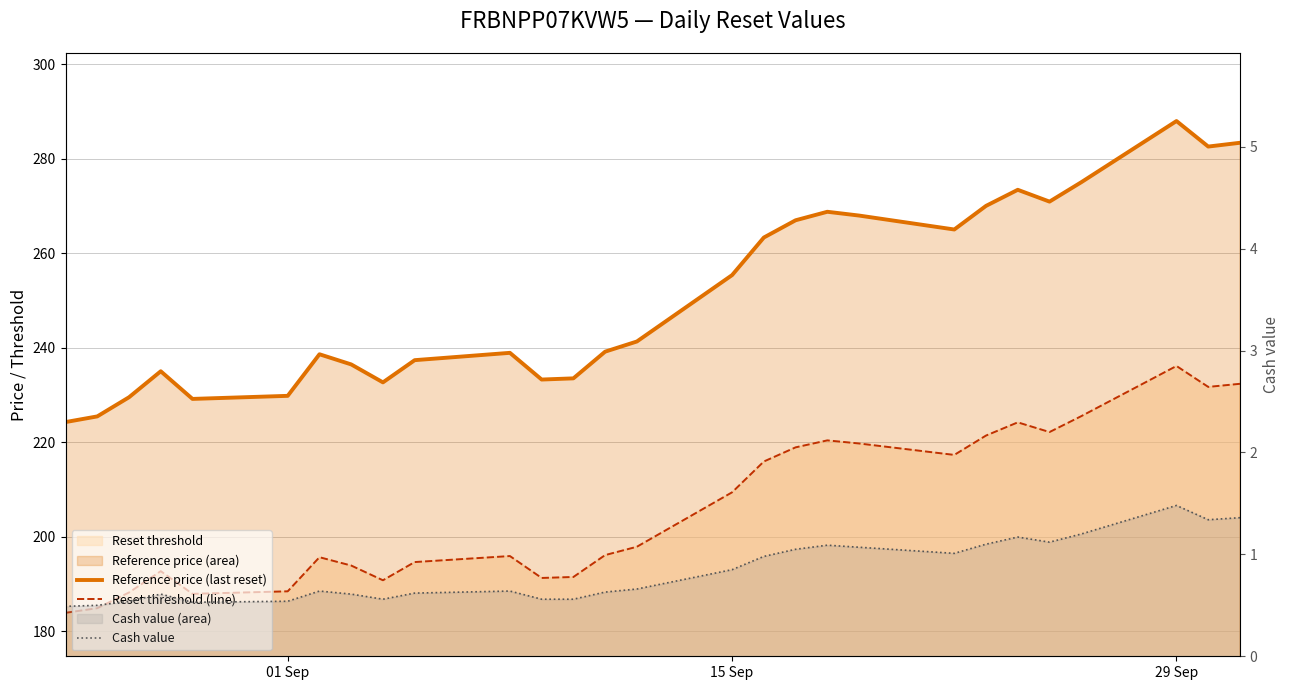

True or false: Reset threshold (line) and Reference price (last reset) cross at least once.

False